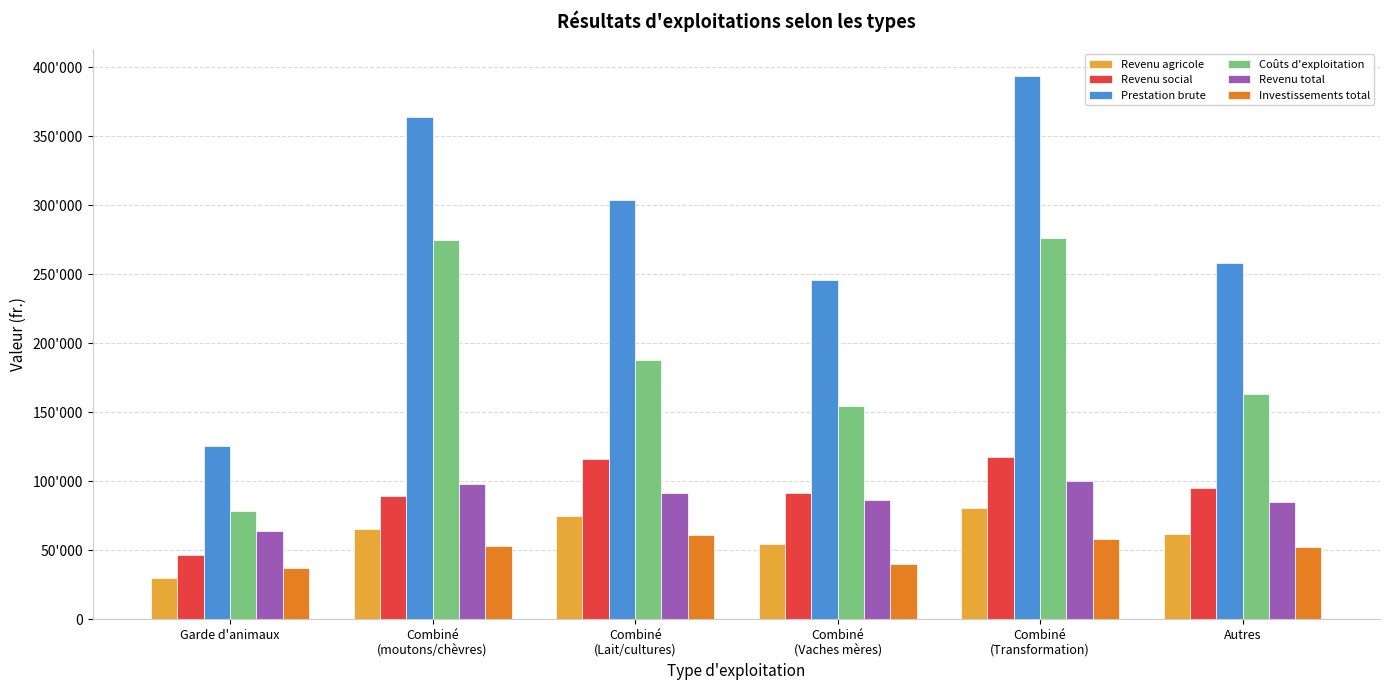

What are all the series names shown in the legend?

Revenu agricole, Revenu social, Prestation brute, Coûts d'exploitation, Revenu total, Investissements total